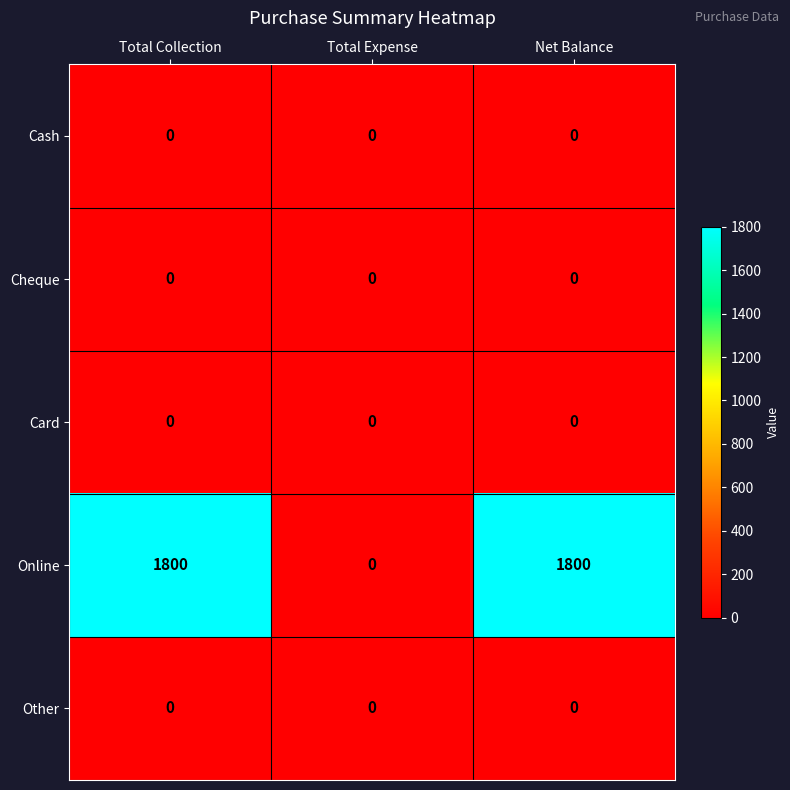

What is the total value across all series at Net Balance?

1800